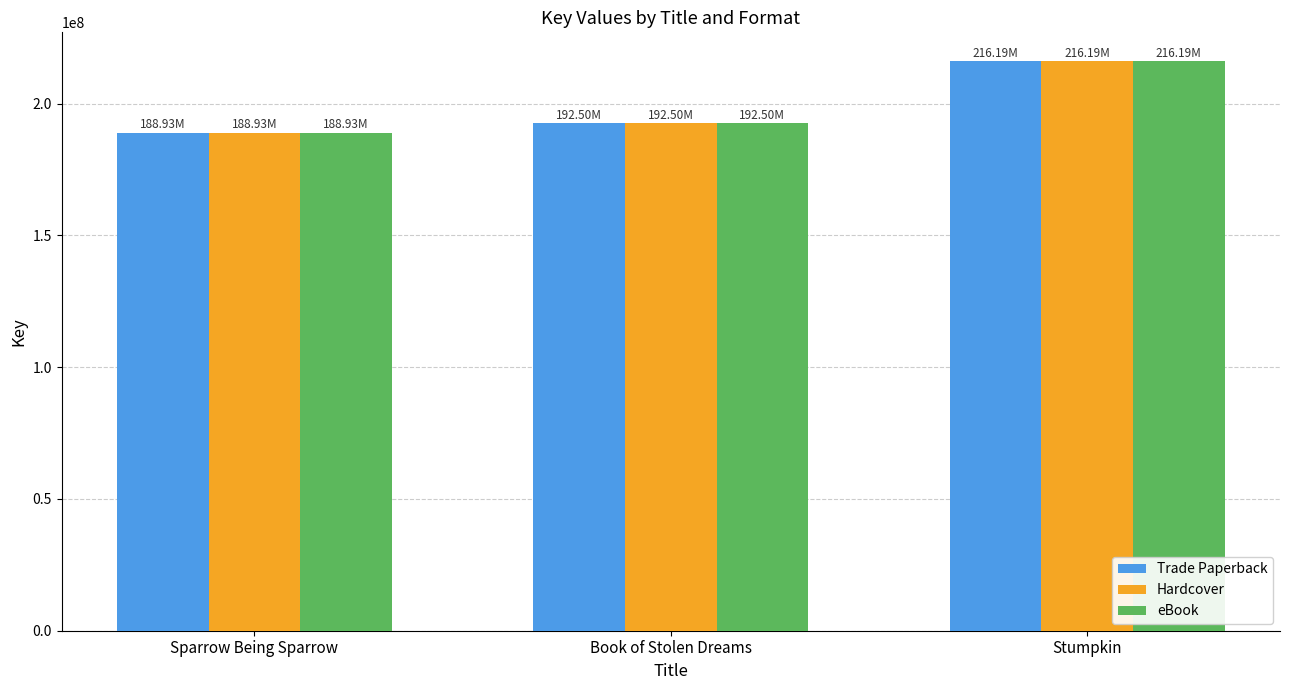

What position from the left is Sparrow Being Sparrow?

1